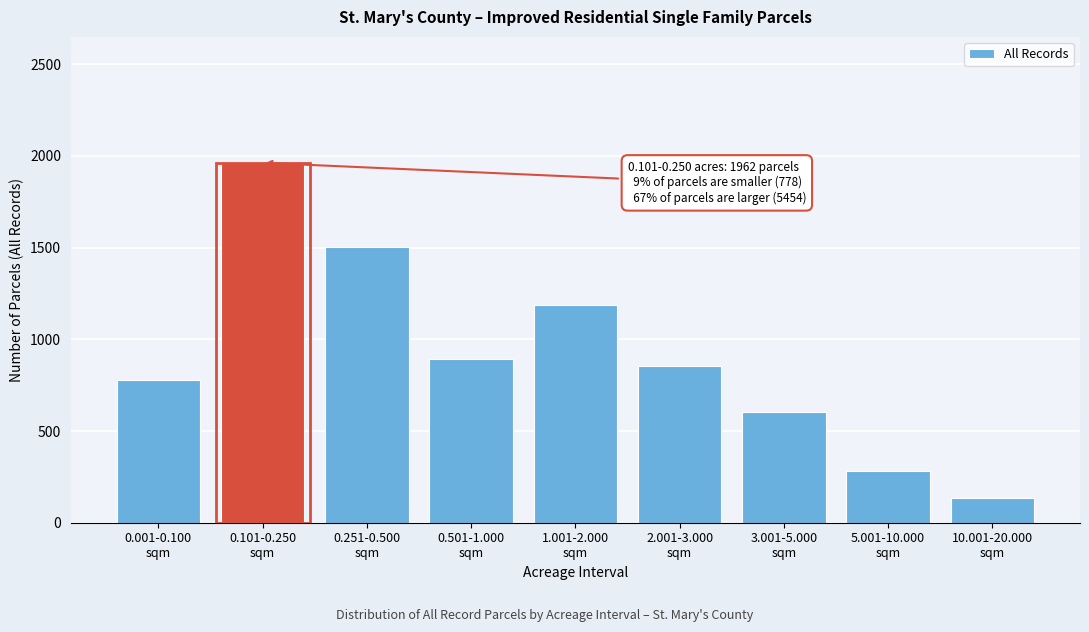

Reading left to right, extract all data points from this chart.

778	1962	1504	894	1186	853	601	282	134